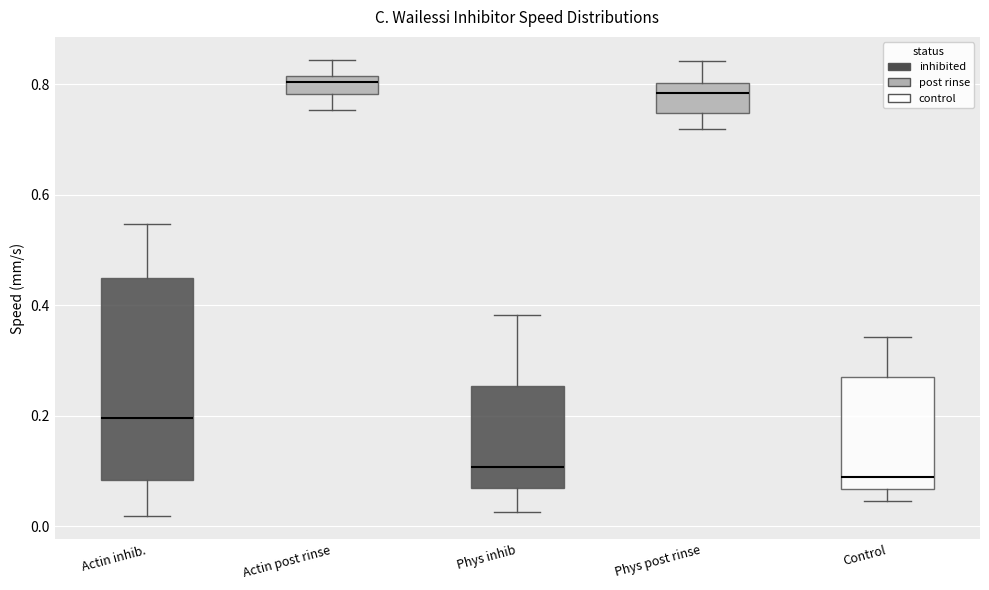

Reading left to right, read every box against the y-axis: the position of its median line, the range the box covers, and the ends of its whiskers. The values are not printed on the chart, so give them approximately, as read against the axis.

Actin inhib.: median 0.20, box 0.08 to 0.44, whiskers 0.02 to 0.54
Actin post rinse: median 0.80, box 0.78 to 0.82, whiskers 0.76 to 0.84
Phys inhib: median 0.10, box 0.06 to 0.26, whiskers 0.02 to 0.38
Phys post rinse: median 0.78, box 0.74 to 0.80, whiskers 0.72 to 0.84
Control: median 0.08, box 0.06 to 0.28, whiskers 0.04 to 0.34